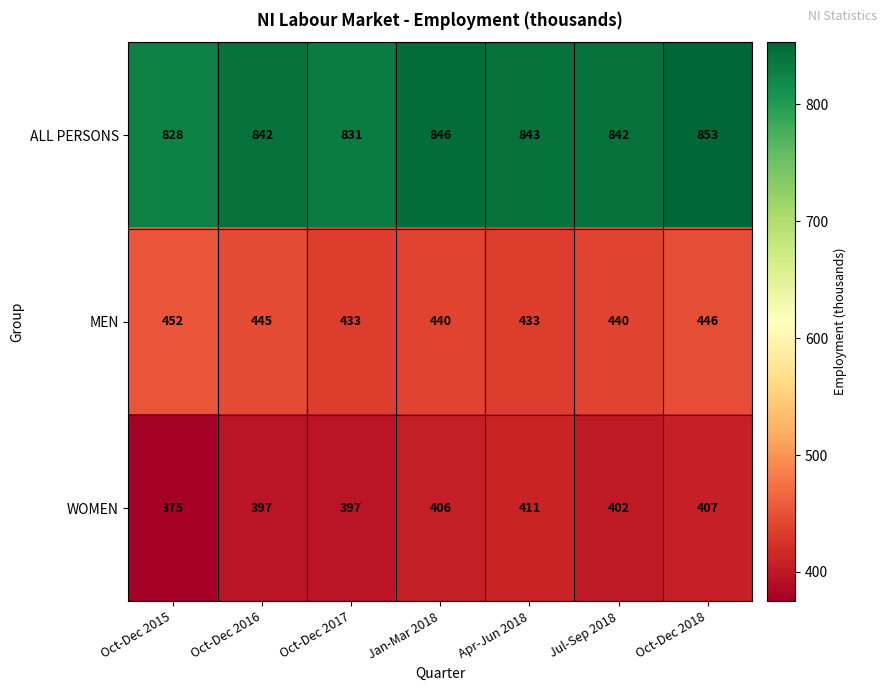

What is the sum of the MEN values at Oct-Dec 2018 and Jan-Mar 2018?

886